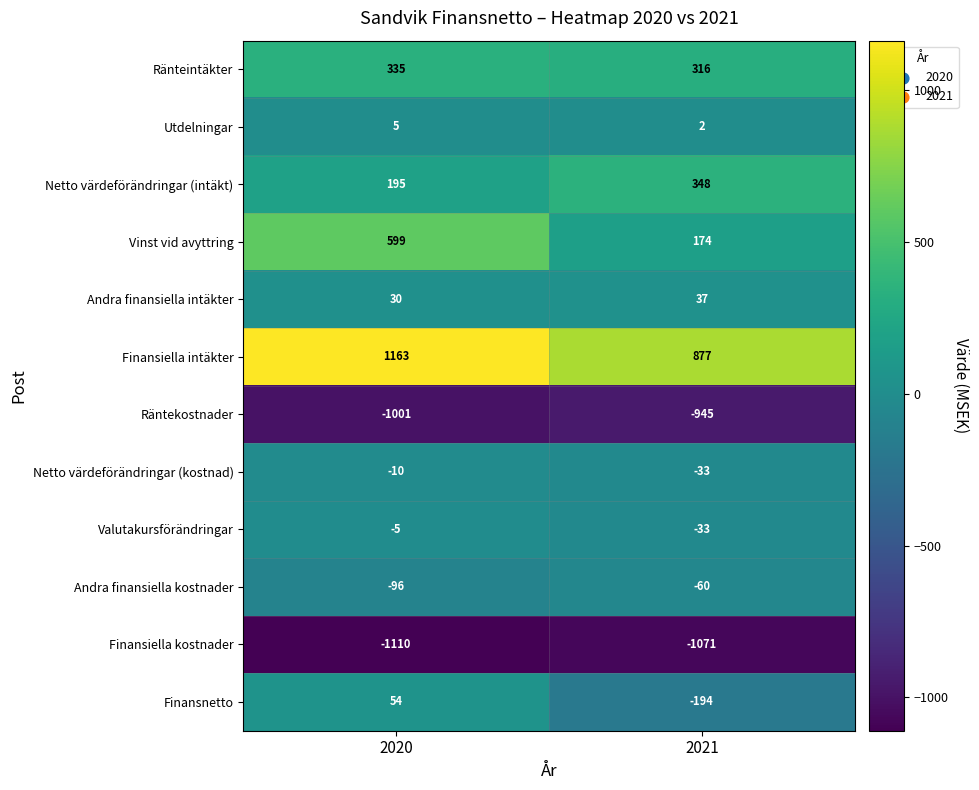

Reading left to right, what are all the values shown in this chart?

Ränteintäkter: 2020=335	2021=316
Utdelningar: 2020=5	2021=2
Netto värdeförändringar (intäkt): 2020=195	2021=348
Vinst vid avyttring: 2020=599	2021=174
Andra finansiella intäkter: 2020=30	2021=37
Finansiella intäkter: 2020=1163	2021=877
Räntekostnader: 2020=-1001	2021=-945
Netto värdeförändringar (kostnad): 2020=-10	2021=-33
Valutakursförändringar: 2020=-5	2021=-33
Andra finansiella kostnader: 2020=-96	2021=-60
Finansiella kostnader: 2020=-1110	2021=-1071
Finansnetto: 2020=54	2021=-194